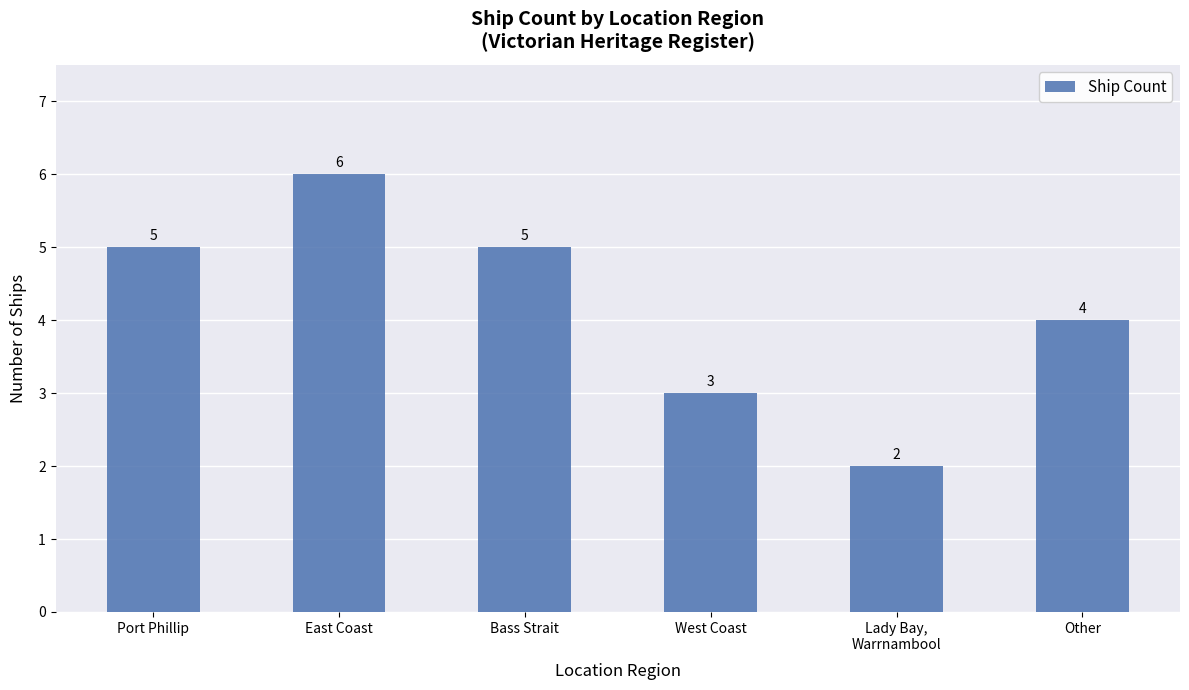

What is the difference between the maximum and minimum values?

4